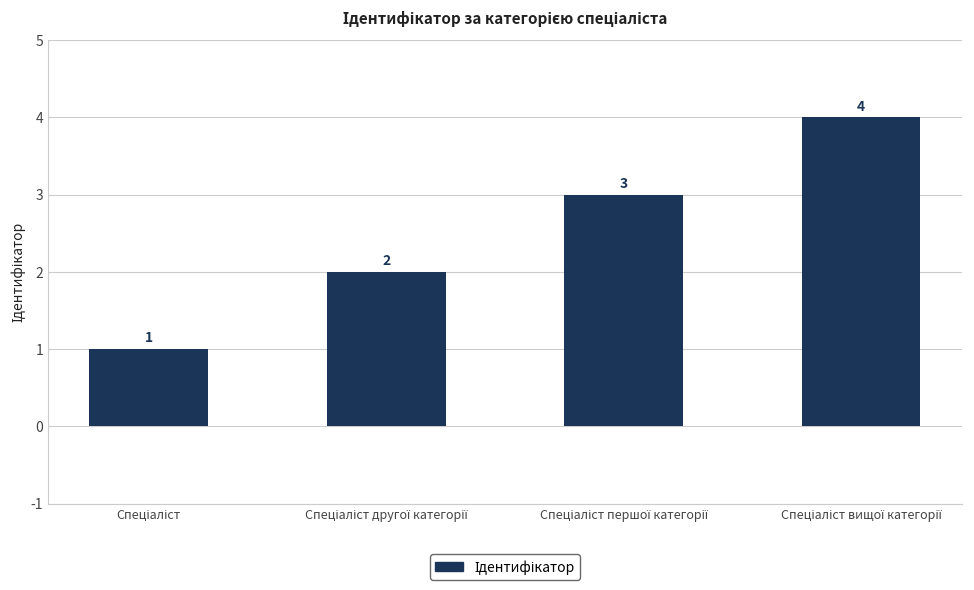

What is the value of the 3rd bar from the left?

3